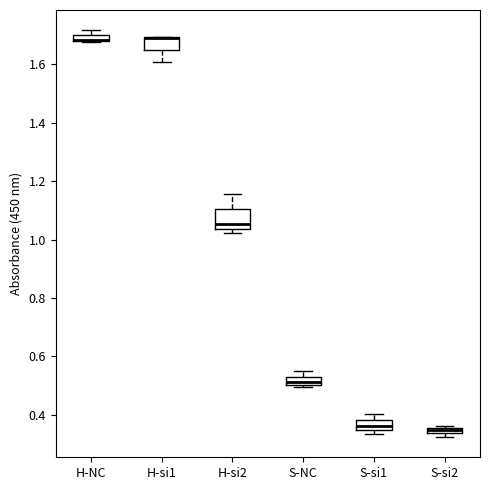

Where does the upper whisker of the box for S-si1 end on the y-axis? The values are not printed on the chart, so give them approximately, as read against the axis.

0.40